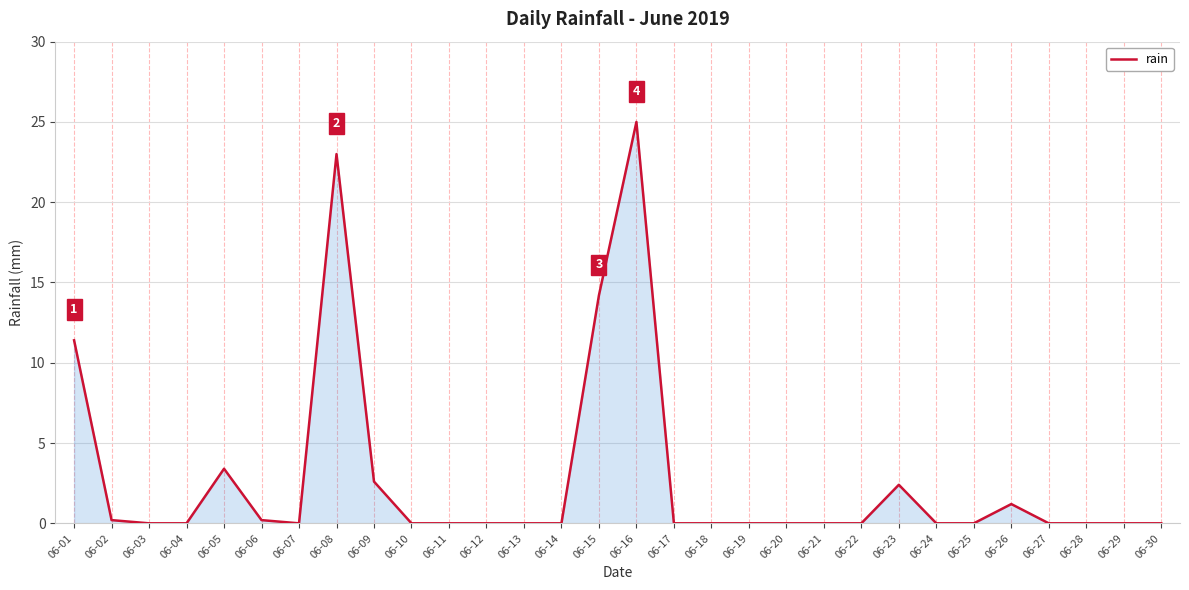

True or false: there are more than 1 points higher than both neighbors.

True